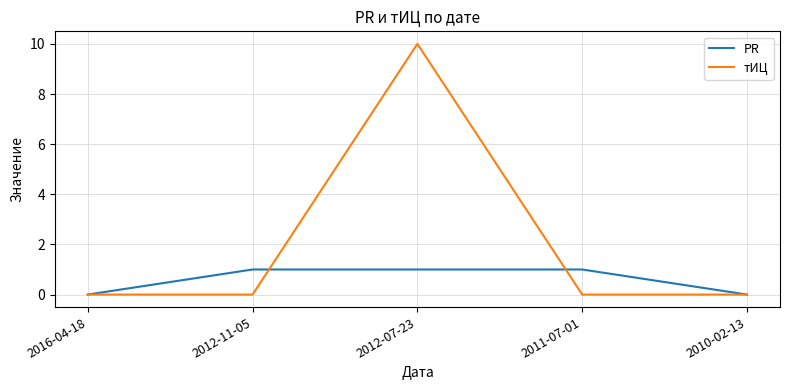

Is the value of PR at 2016-04-18 greater than the value of тИЦ at 2012-07-23?

No